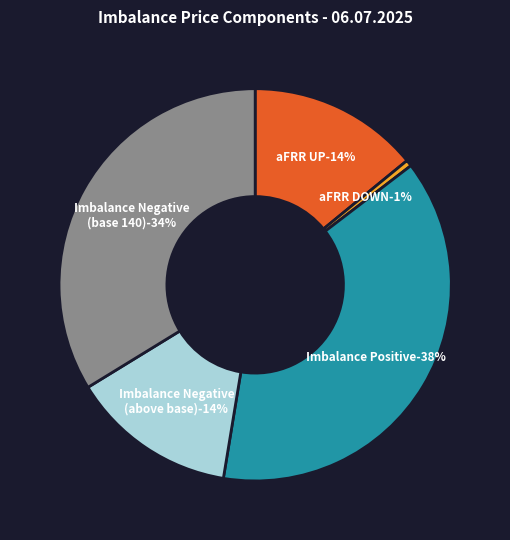

Between 32 and 22, which is larger?

32